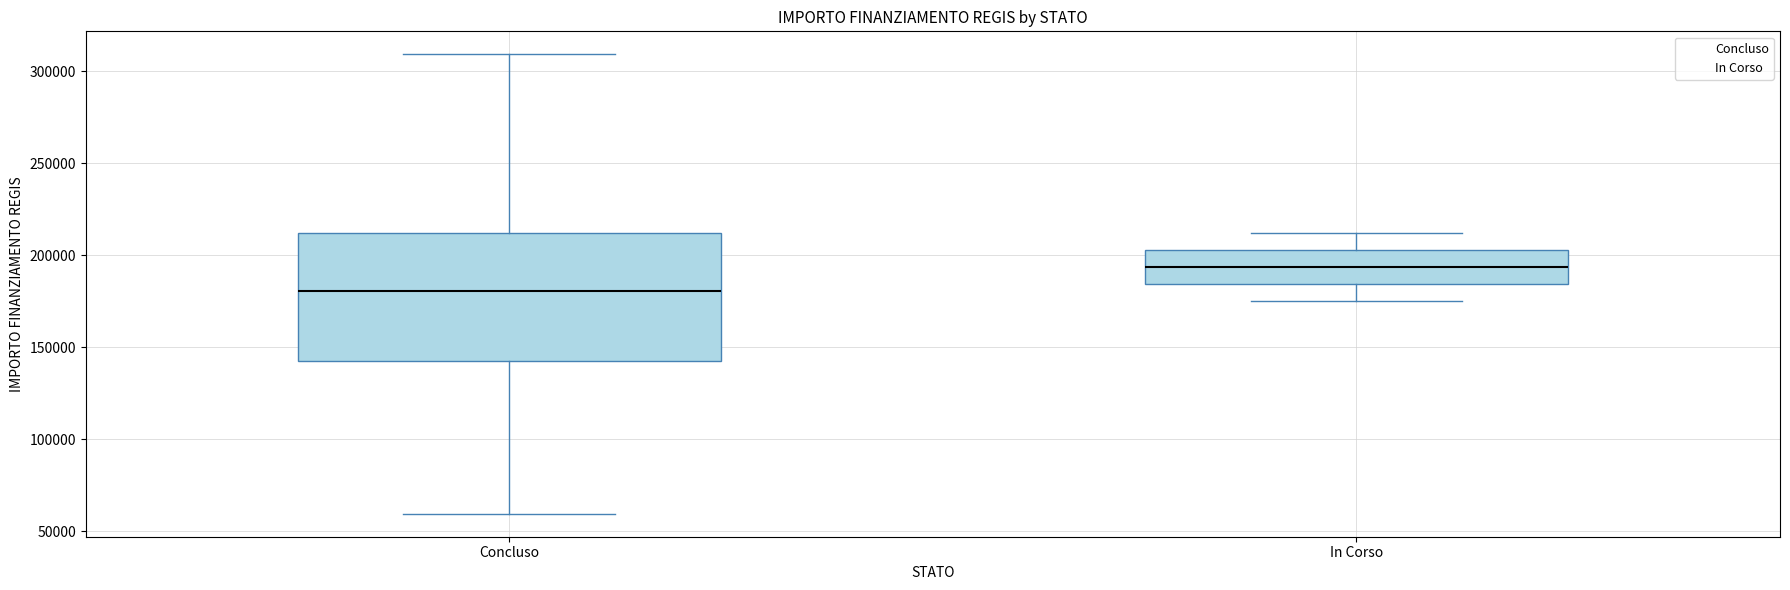

Where does the upper whisker of the box for Concluso end on the y-axis? The values are not printed on the chart, so give them approximately, as read against the axis.

310000